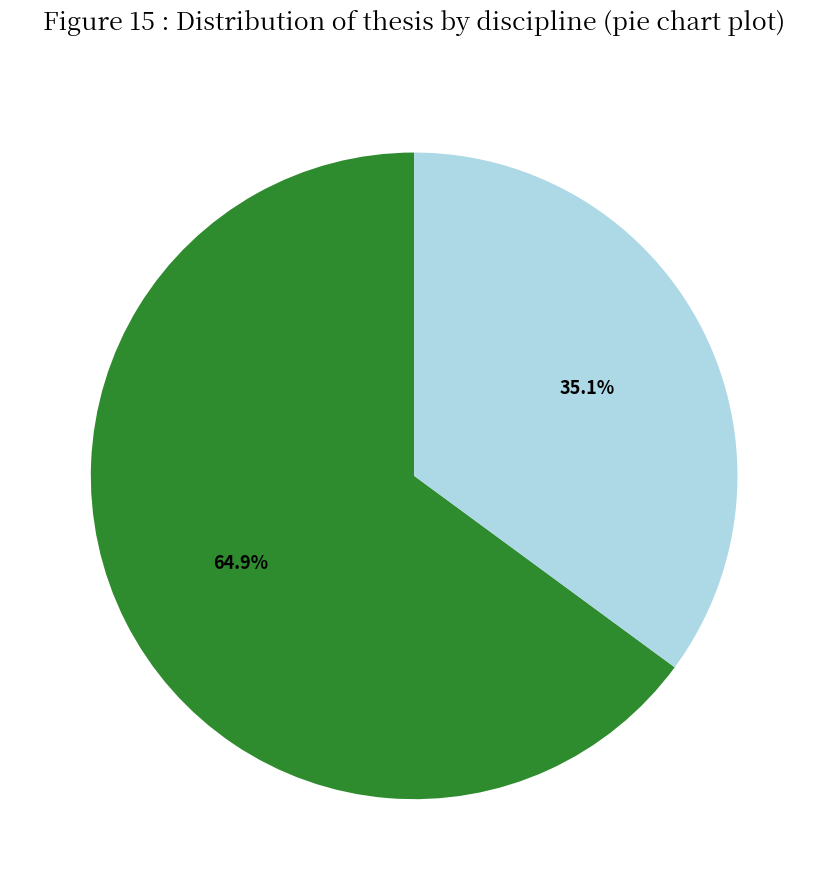

Count the number of slices in the pie.

2